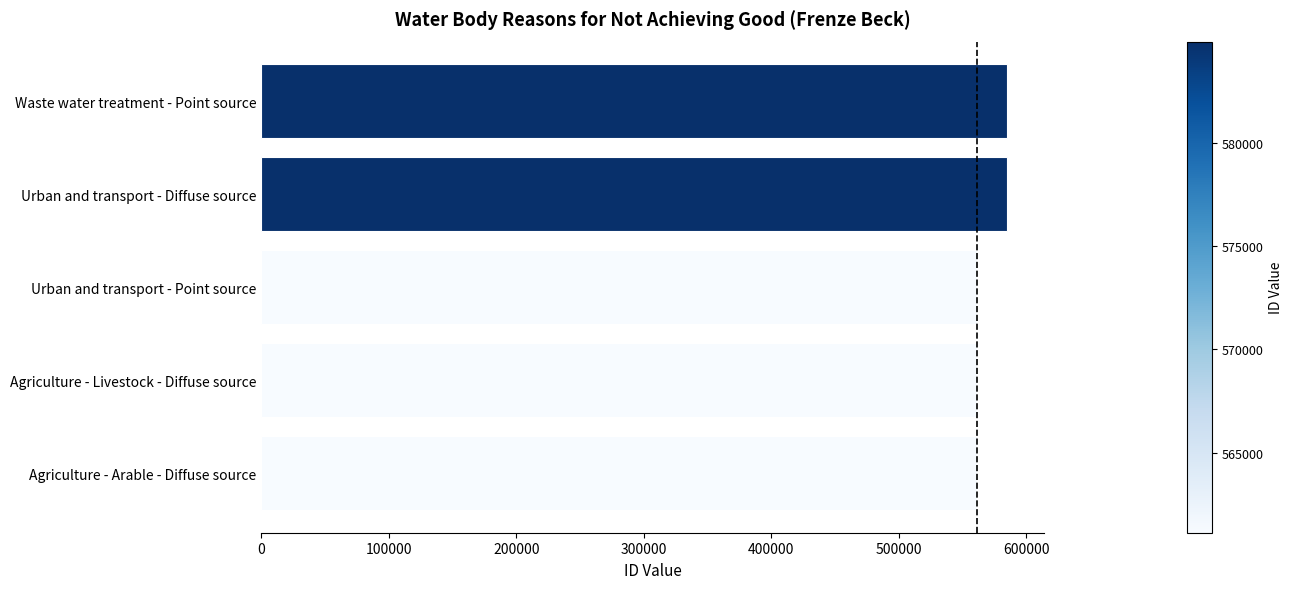

Is it true that the value at Urban and transport - Diffuse source is 584880?

True